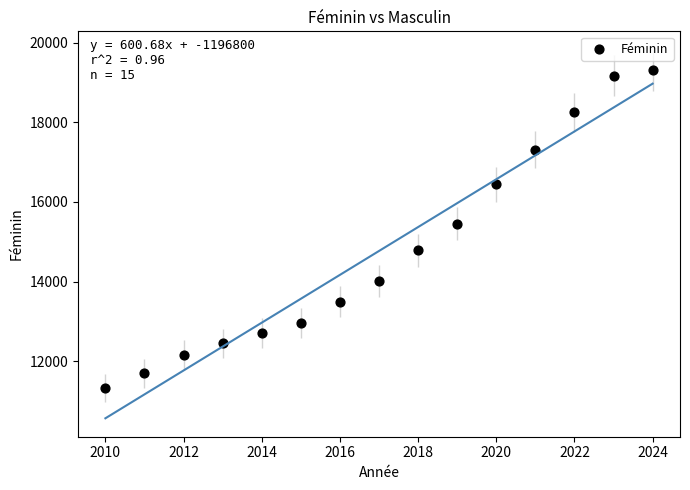

What Y value in the scatter plot is closest to 15318?

15454